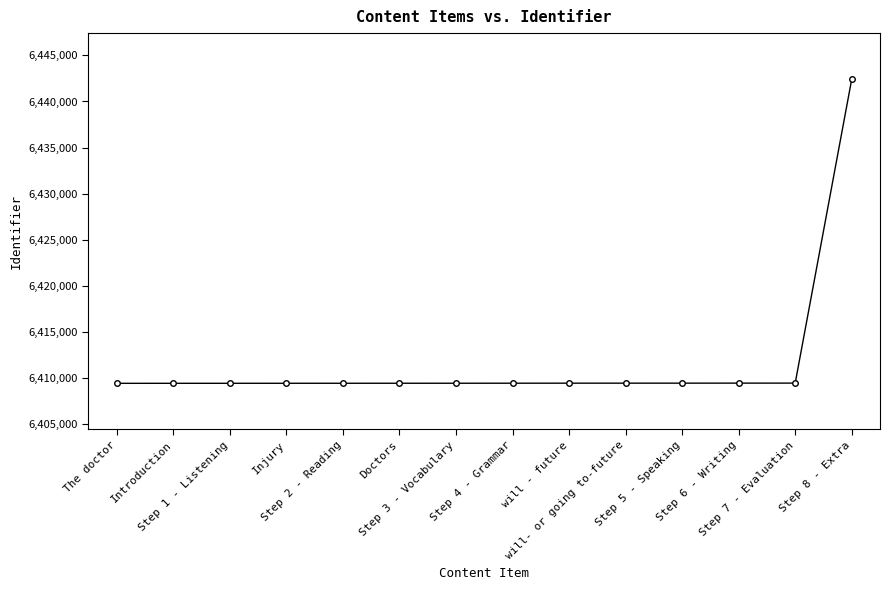

What is the value of the 9th point from the left?

6409437